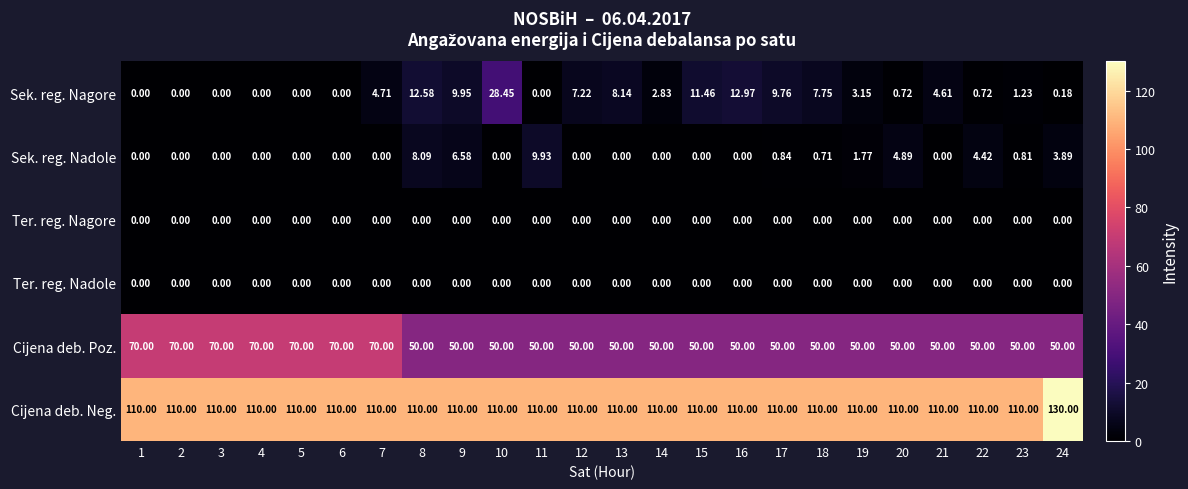

Which series has the largest range (max minus min)?

Sek. reg. Nagore